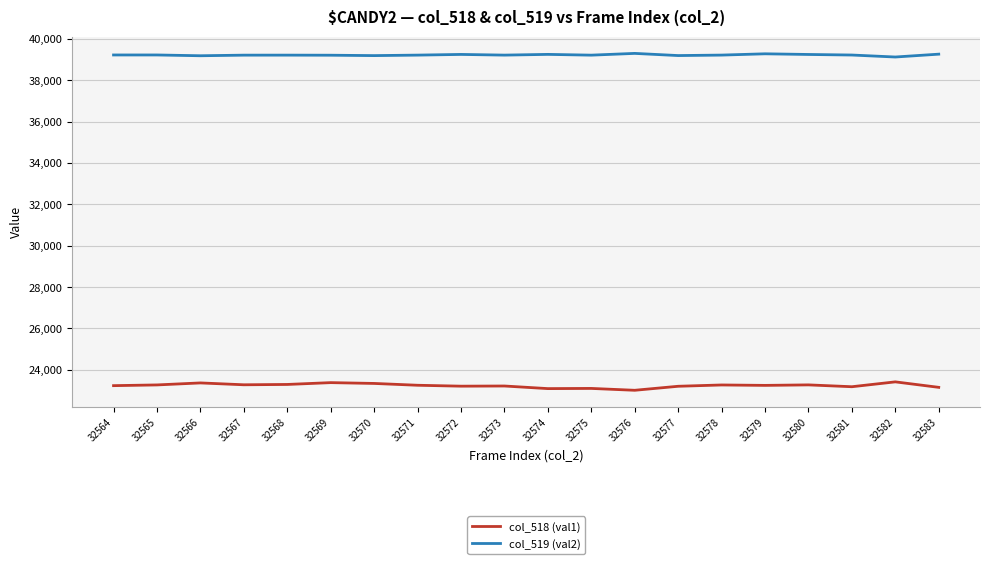

Is the value of col_518 (val1) at 32579 greater than the value of col_519 (val2) at 32575?

No